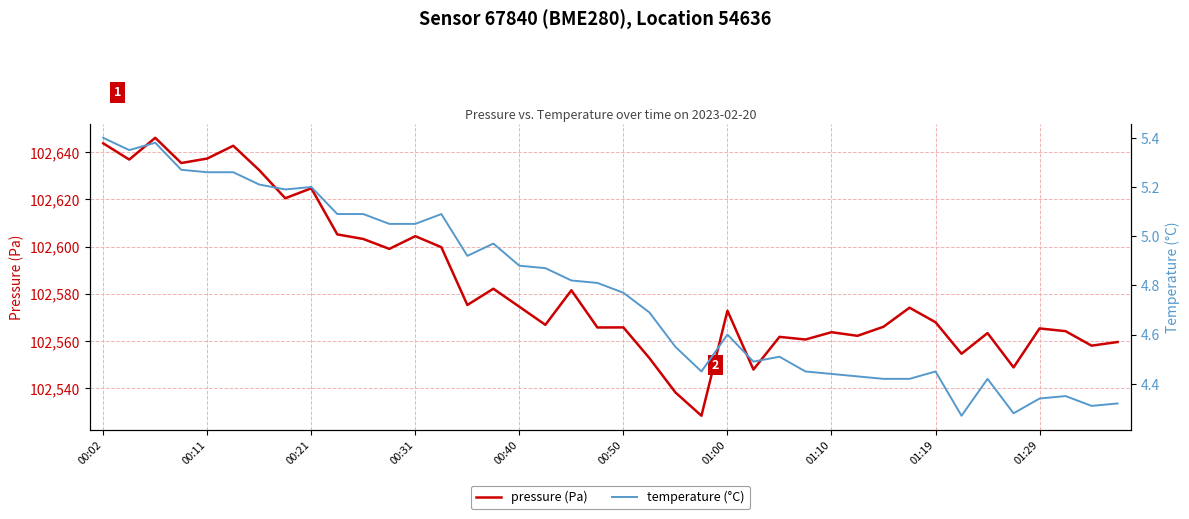

What is the maximum value for pressure (Pa)?

102646.1